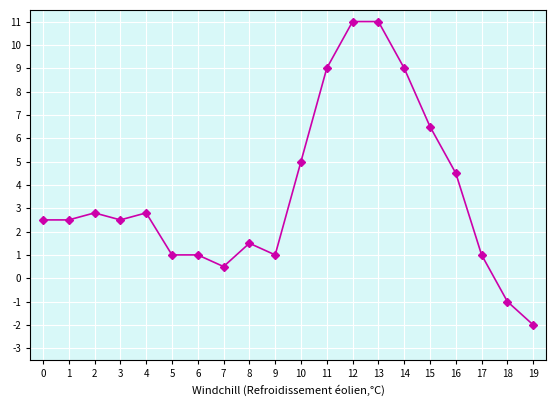

Which has a higher value, 7 or 13?

13